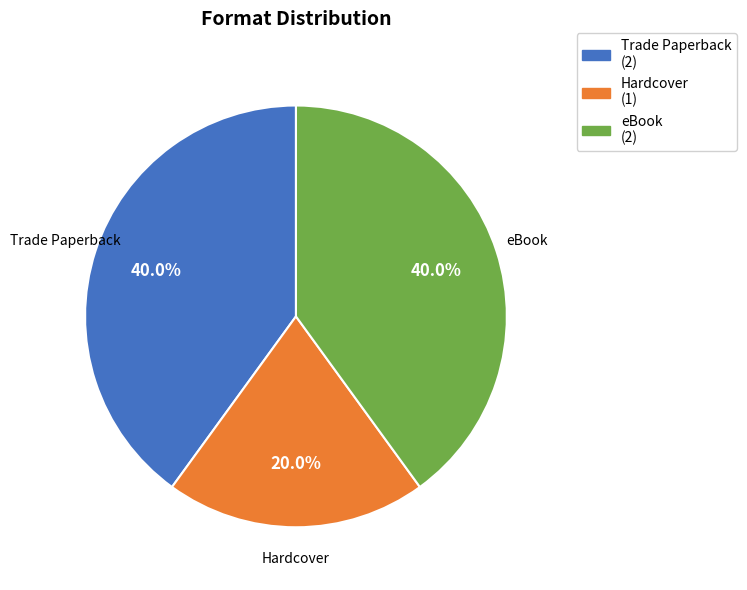

Count the number of slices in the pie.

3